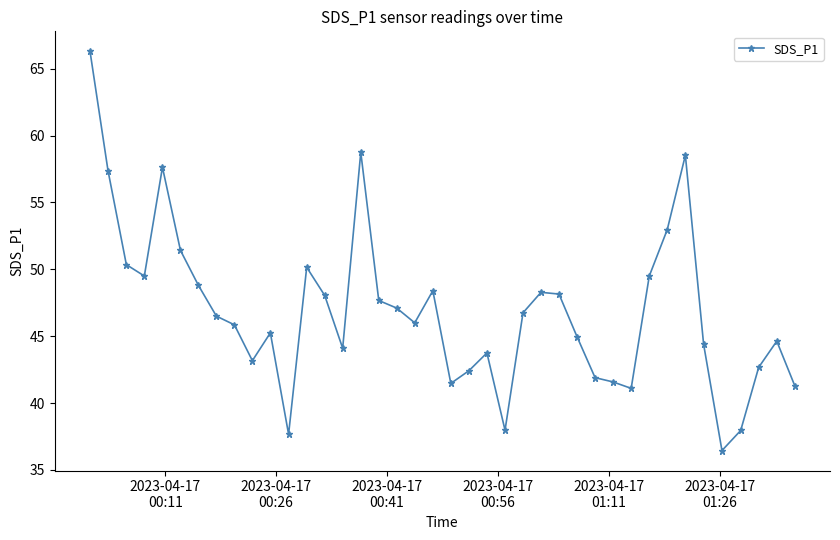

True or false: the data has more than 1 interior local peaks.

True